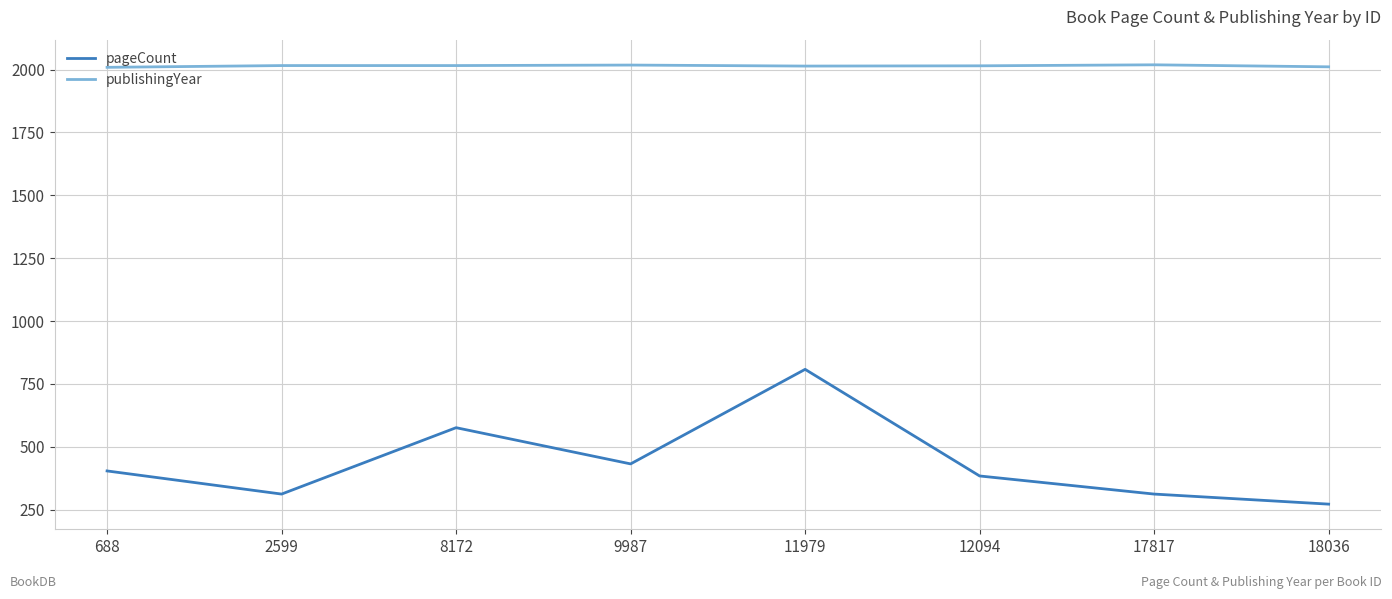

What is the highest value of the publishingYear series?

2019